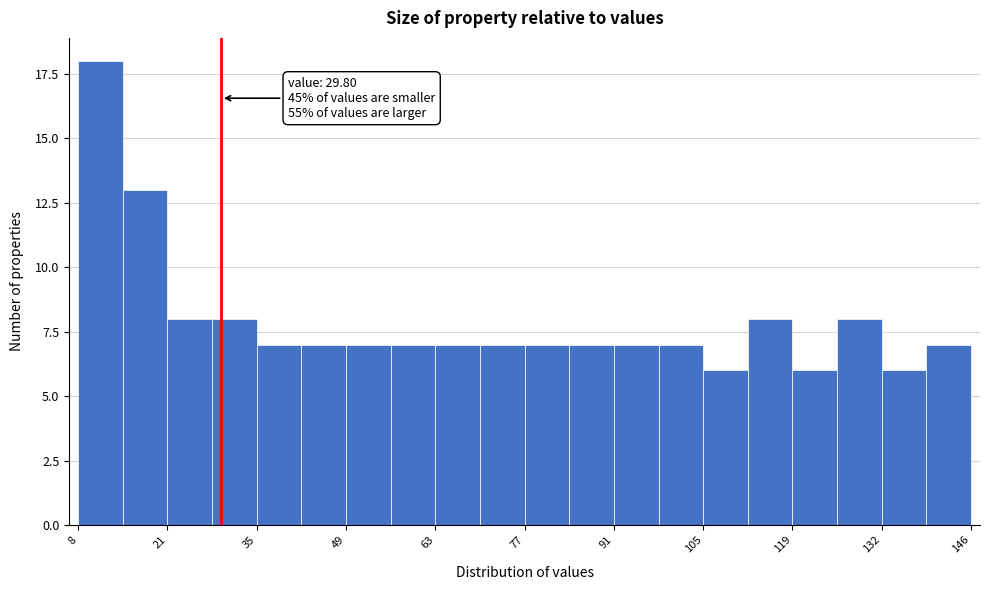

Around what value on the x-axis is the tallest bar? Give the approximate position of its centre, as read against the axis.

12